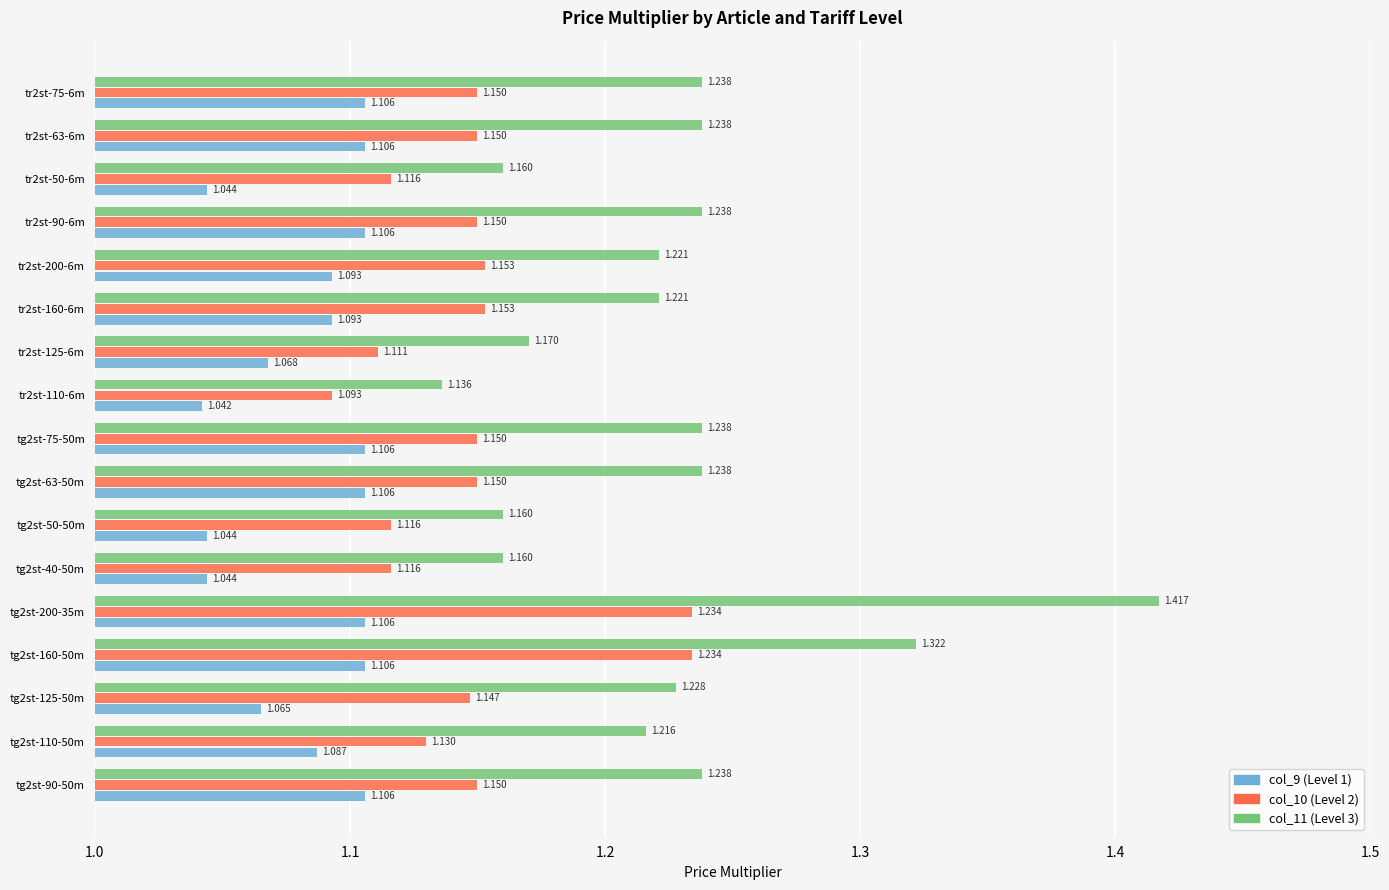

Is the value of col_11 (Level 3) at tg2st-110-50m greater than the value of col_10 (Level 2) at tg2st-110-50m?

Yes